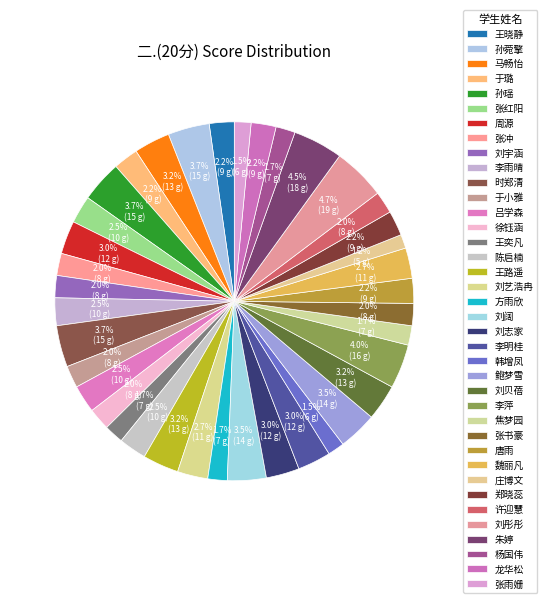

How many segments does this pie chart have?

38